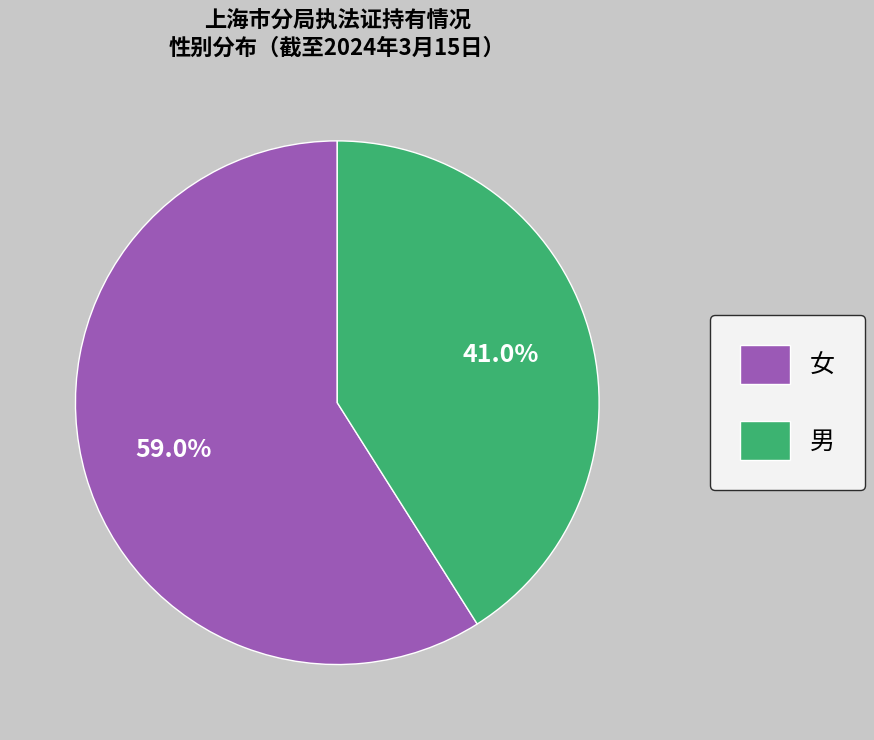

What is the smallest slice in the pie chart?

男